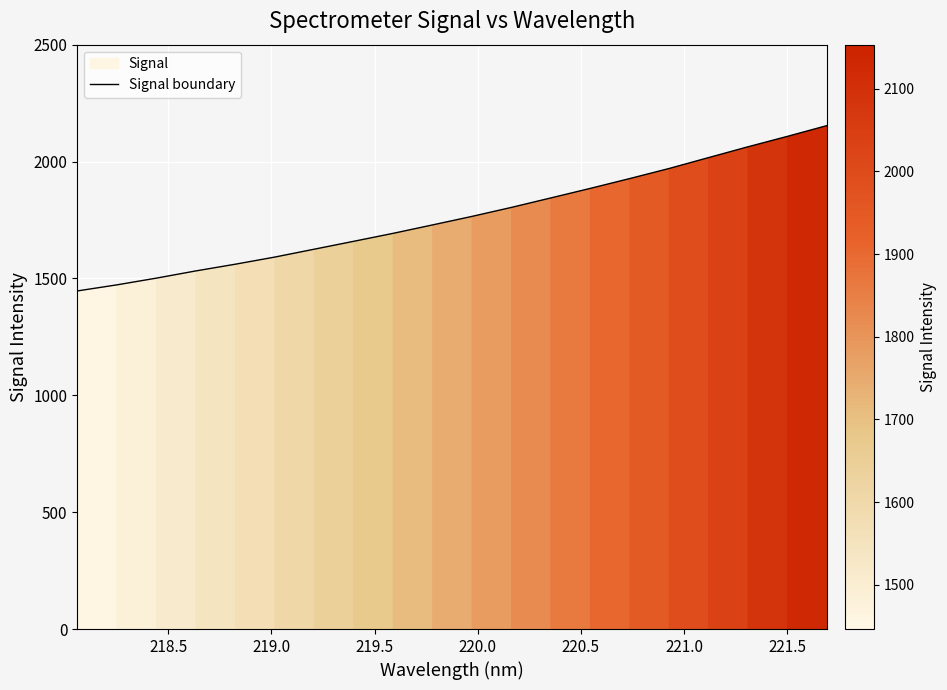

What is the maximum value for Signal boundary?

2153.3